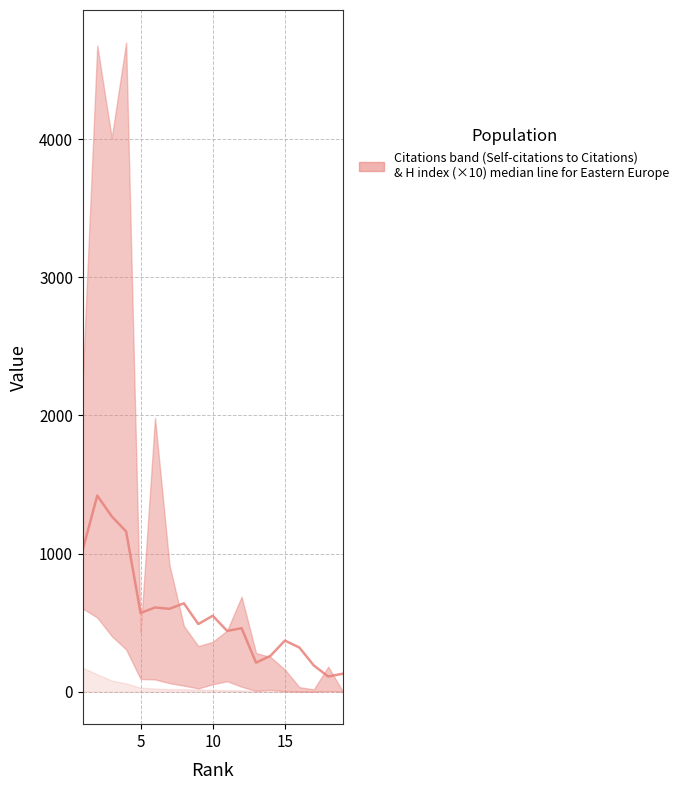

True or false: the data has more than 1 interior local peaks.

True